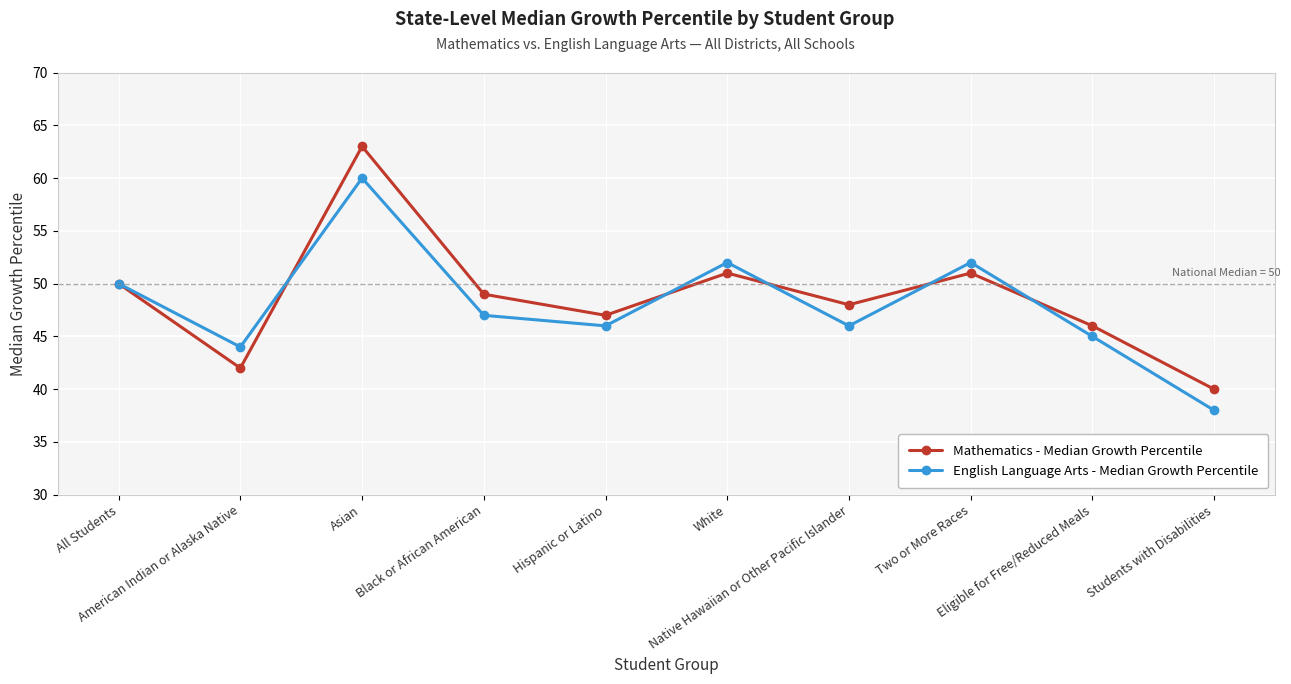

At which label does Mathematics - Median Growth Percentile first exceed 49?

All Students